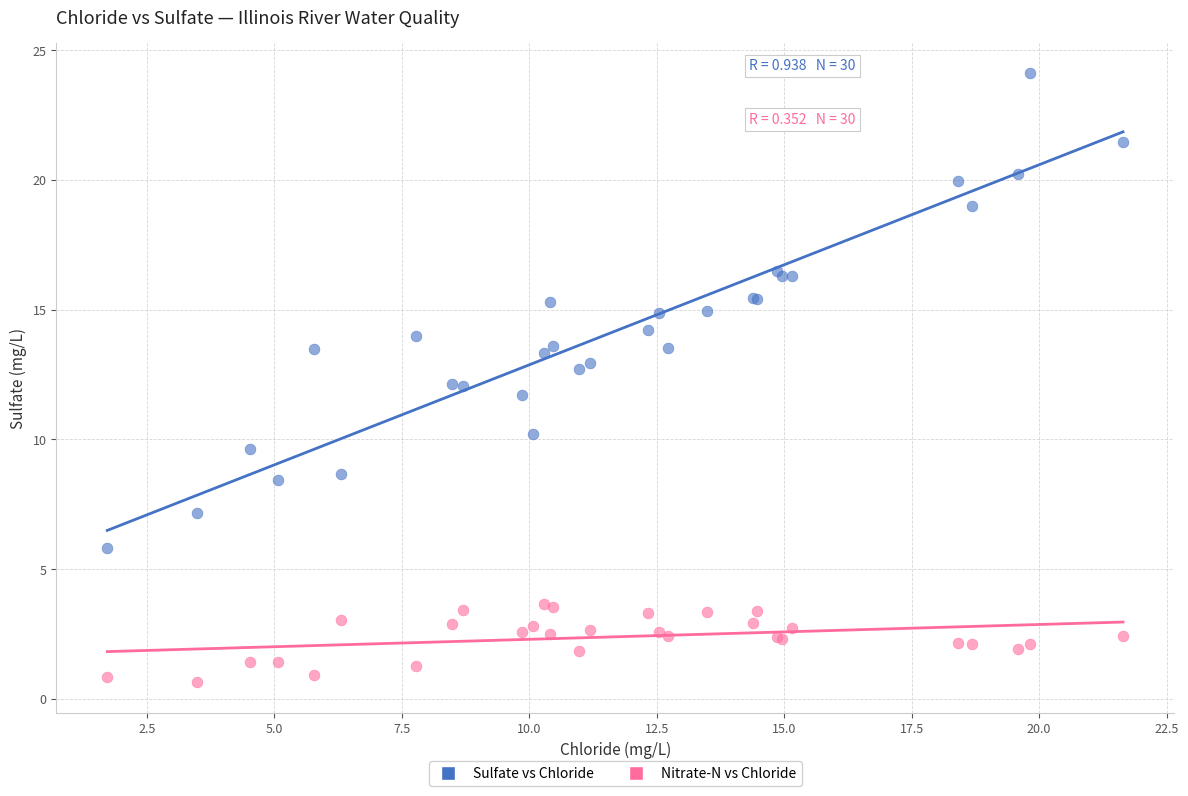

Which series contains the lowest Y value?

Nitrate-N vs Chloride